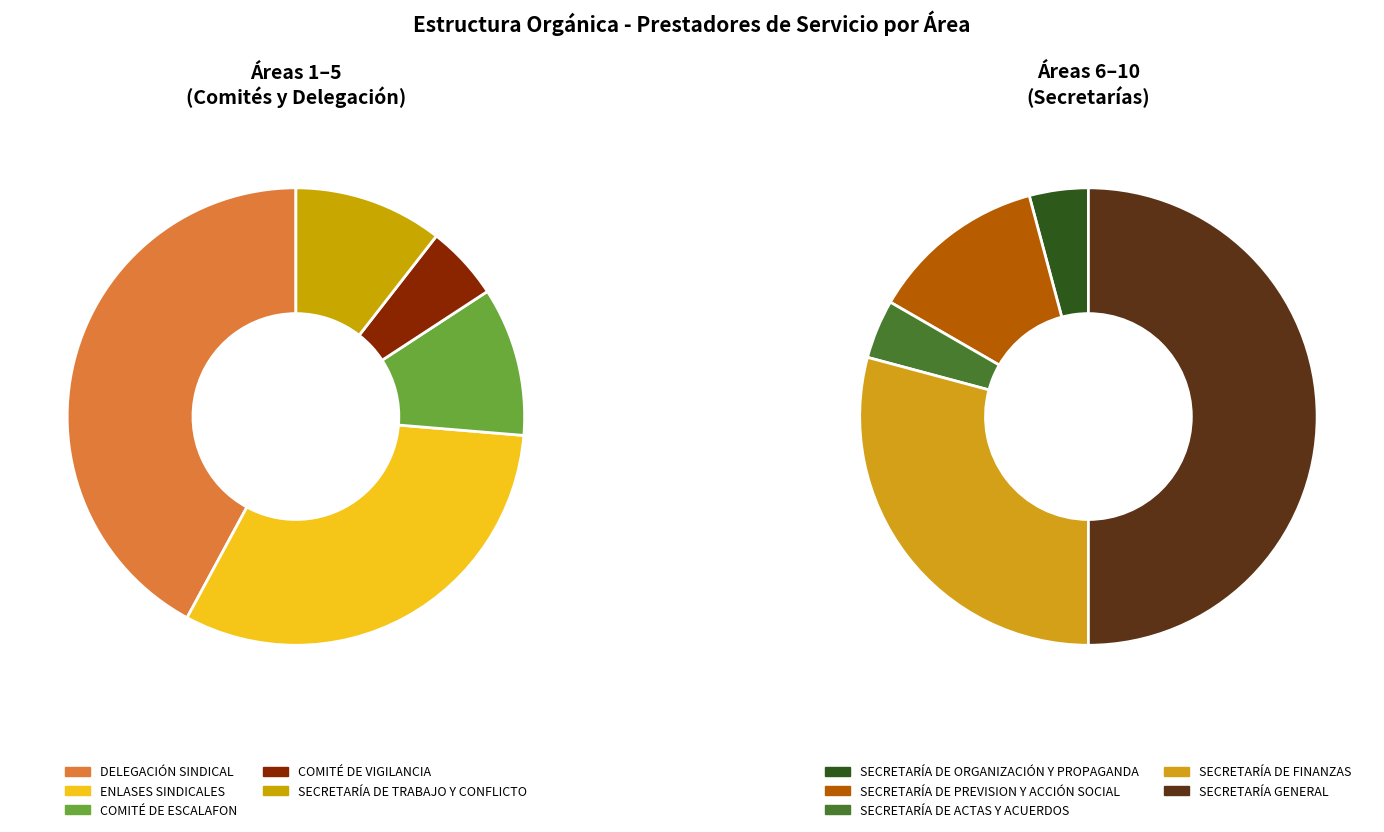

What is the change in value from SECRETARÍA DE ACTAS Y ACUERDOS to SECRETARÍA DE FINANZAS?

+6